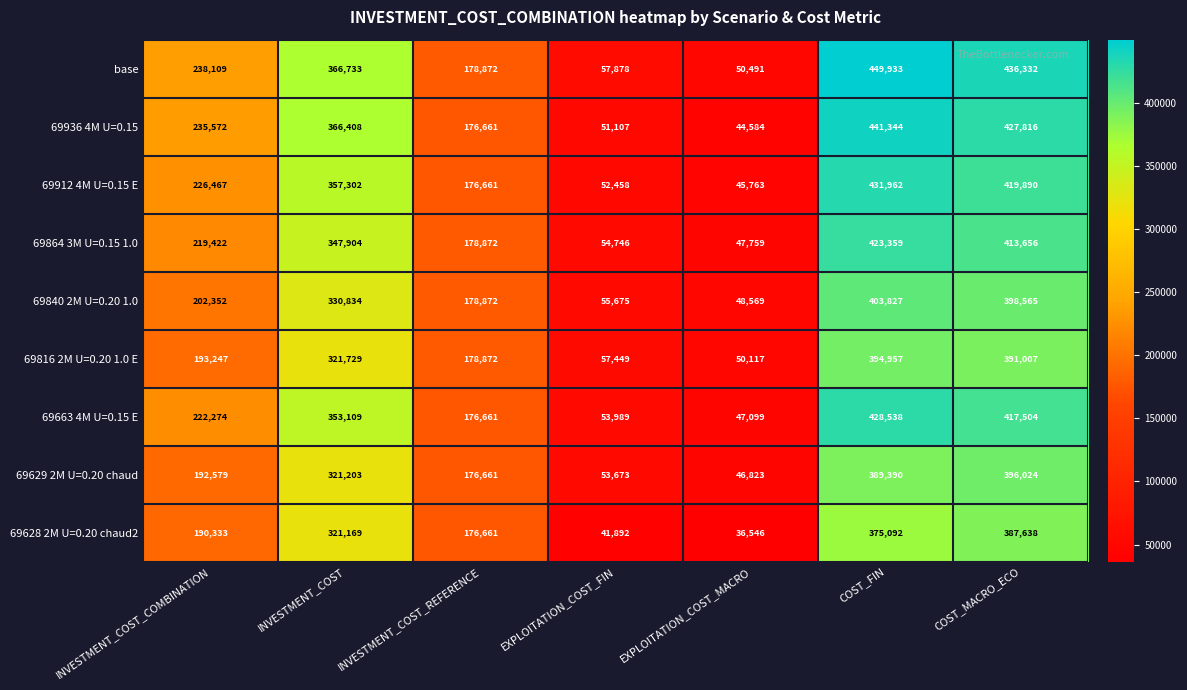

At how many categories does at least one series exceed 96614?

5